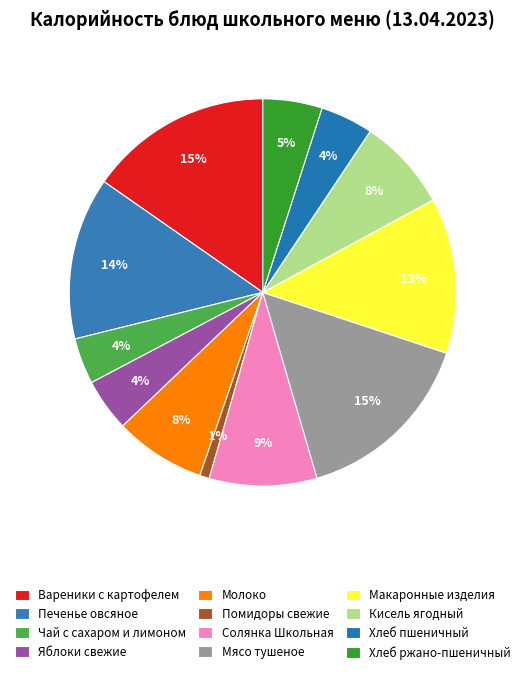

How many segments does this pie chart have?

12